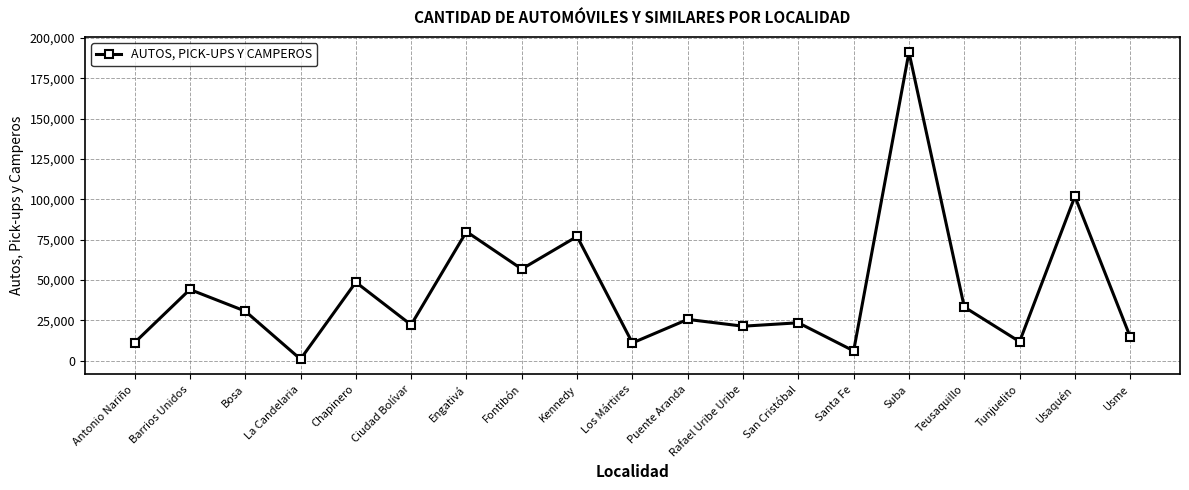

What is the value of the 4th point from the left?

1018